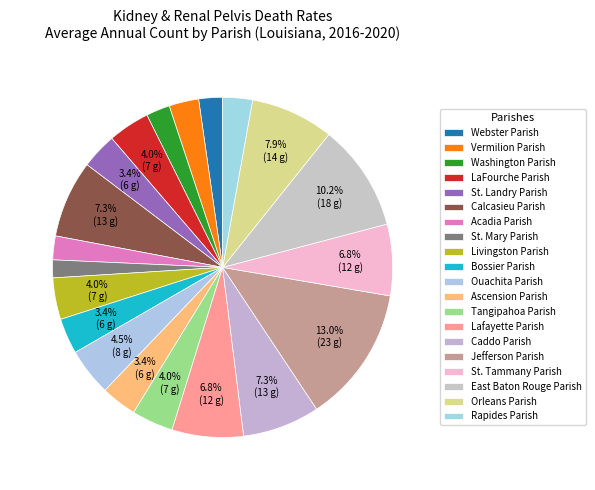

The Orleans Parish slice represents 1% of the pie. True or false?

False